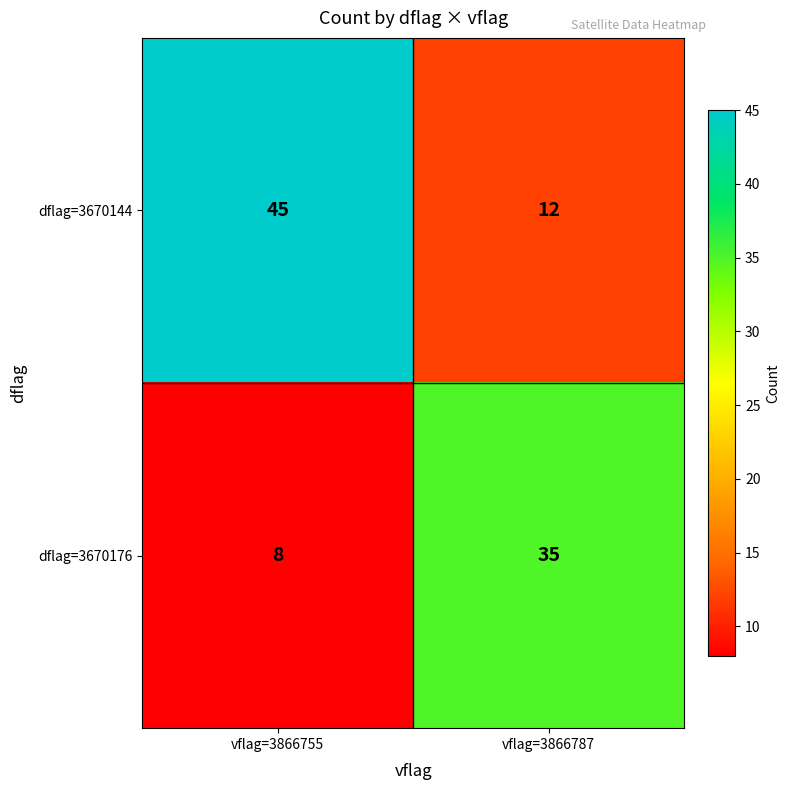

Reading left to right, list all the values displayed in this chart.

dflag=3670144: 45	12
dflag=3670176: 8	35